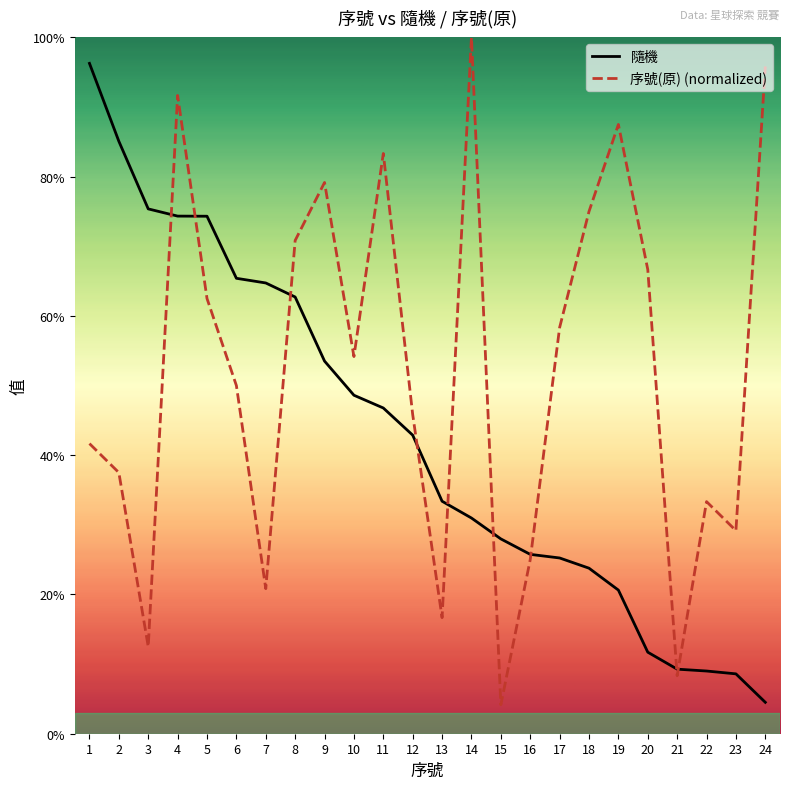

What is the sum of the 隨機 values at 7 and 3?

1.4